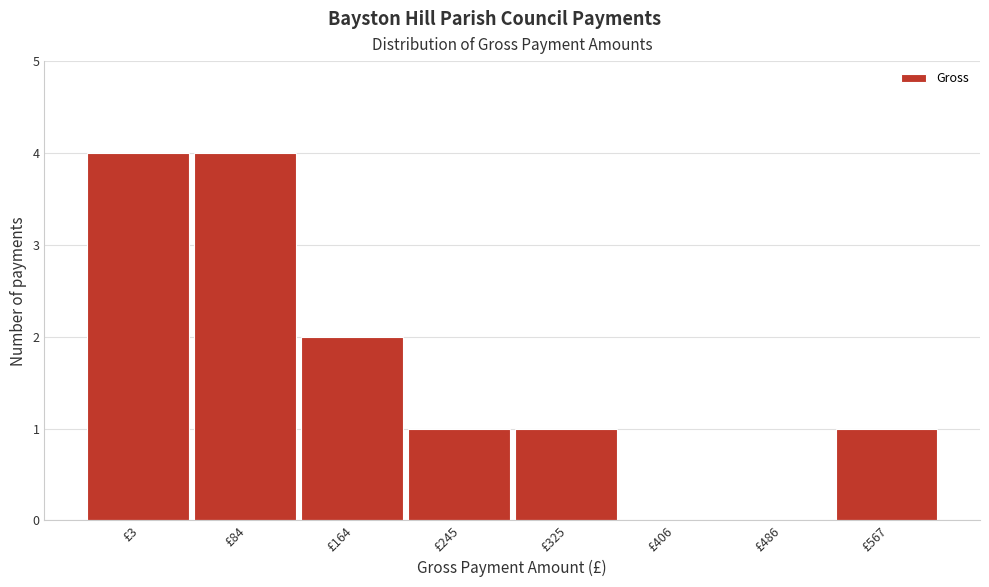

Reading left to right, transcribe all the data shown in this chart.

£3=4	£84=4	£164=2	£245=1	£325=1	£406=0	£486=0	£567=1